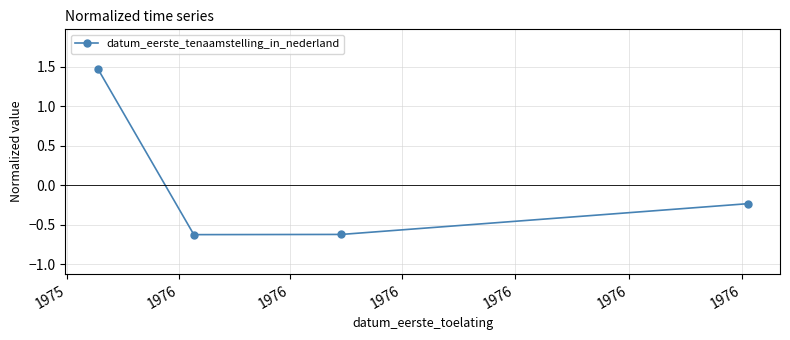

What is the minimum value shown in the chart?

-0.6